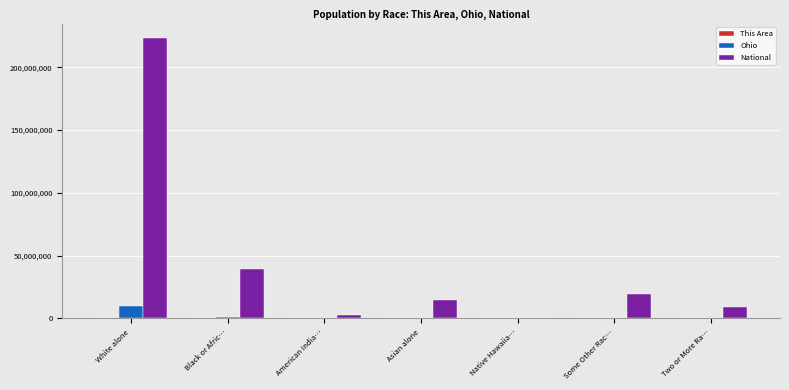

What is the highest value of the Ohio series?

9539437